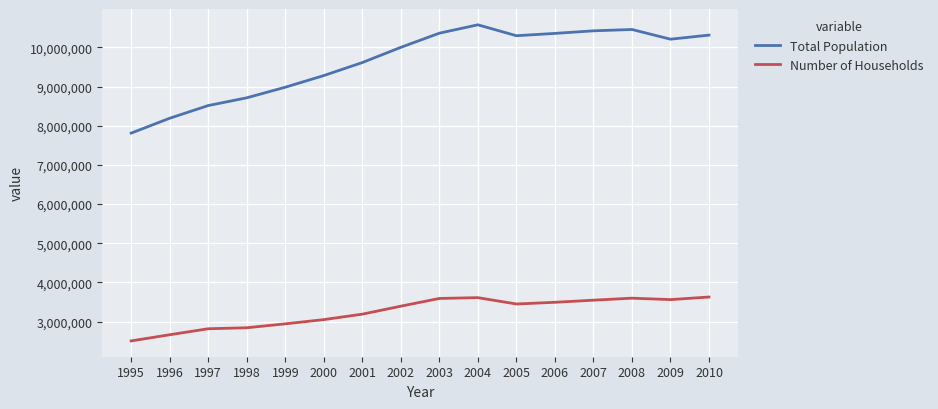

List the series in order of their peak value, lowest first.

Number of Households, Total Population